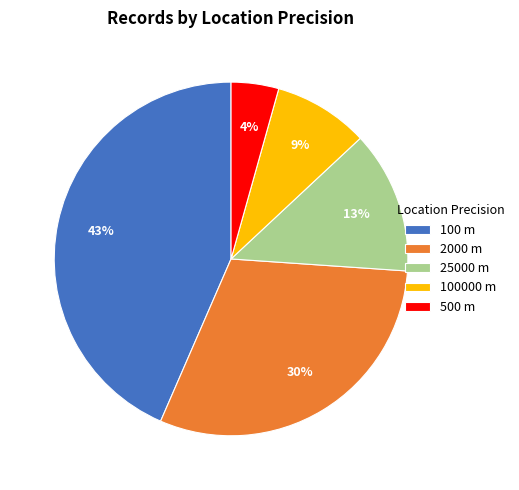

Is there any slice that represents more than half of the pie?

No